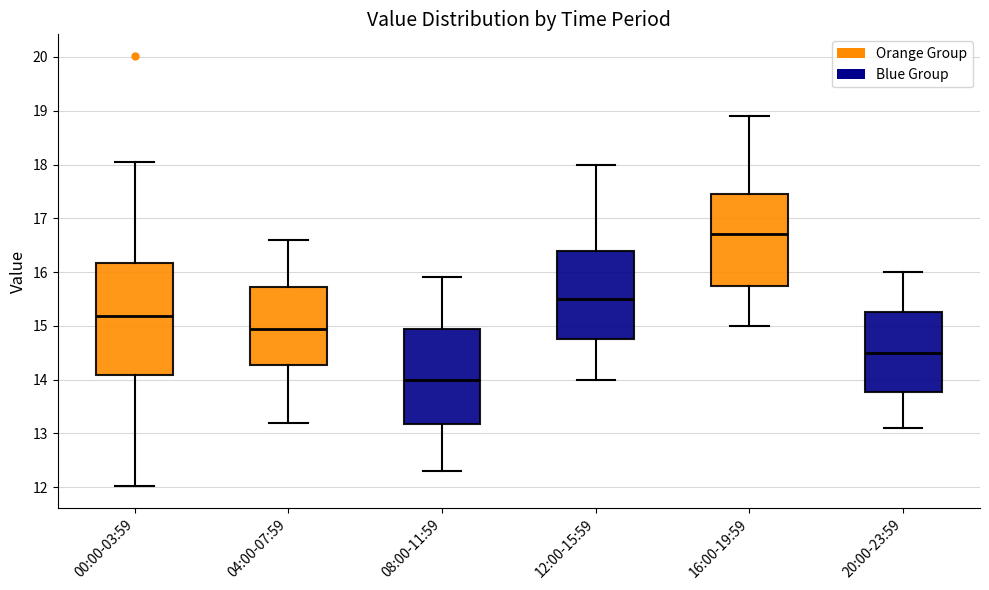

Where is the upper edge of the box for 00:00-03:59 on the y-axis? The values are not printed on the chart, so give them approximately, as read against the axis.

16.2